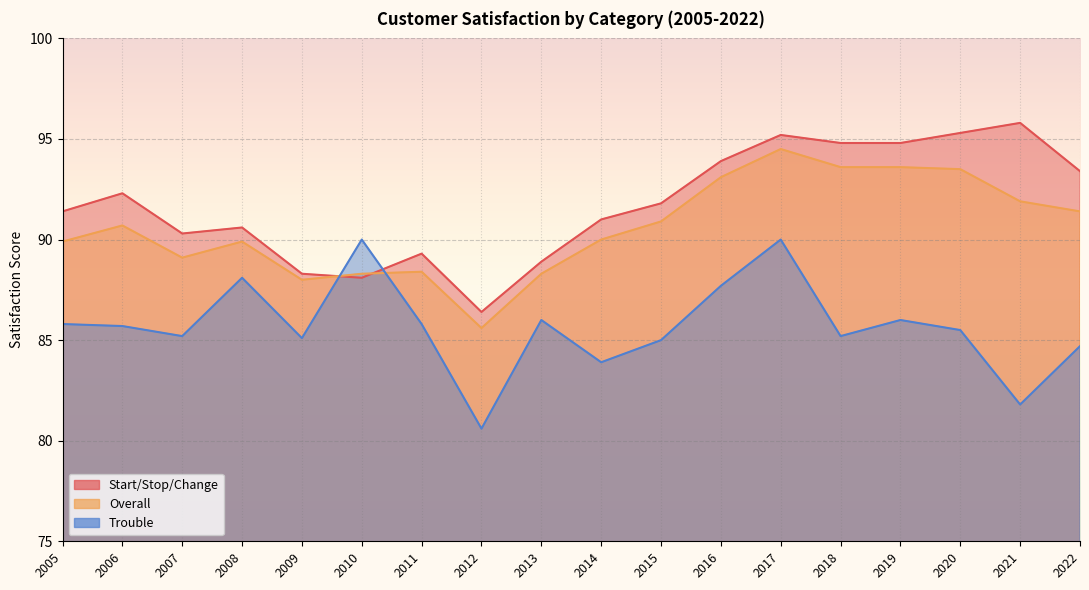

What value does the Overall series have at 2014?

90.0